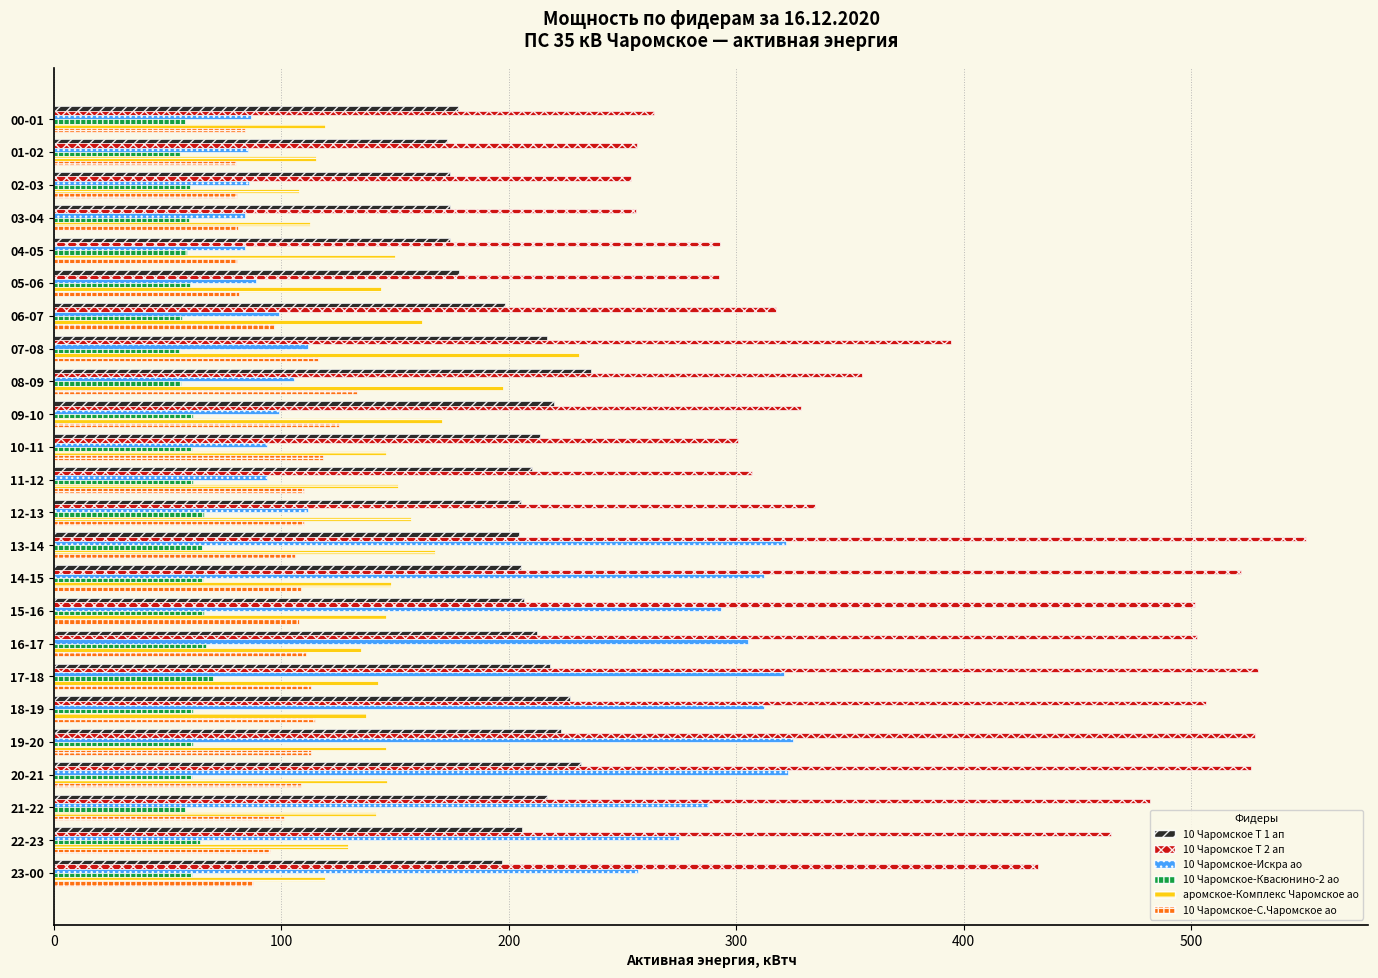

How many categories are shown in the chart?

24